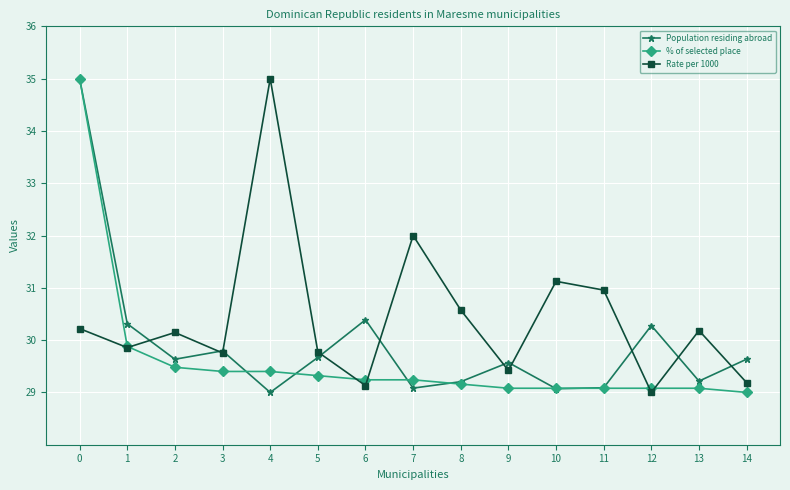

Reading left to right, transcribe all the data shown in this chart.

Population residing abroad: 0=35.0	1=30.3	2=29.6	3=29.8	4=29.0	5=29.7	6=30.4	7=29.1	8=29.2	9=29.6	10=29.1	11=29.1	12=30.3	13=29.2	14=29.6
% of selected place: 0=35.0	1=29.9	2=29.5	3=29.4	4=29.4	5=29.3	6=29.2	7=29.2	8=29.2	9=29.1	10=29.1	11=29.1	12=29.1	13=29.1	14=29.0
Rate per 1000: 0=30.2	1=29.9	2=30.1	3=29.8	4=35.0	5=29.8	6=29.1	7=32.0	8=30.6	9=29.4	10=31.1	11=31.0	12=29.0	13=30.2	14=29.2